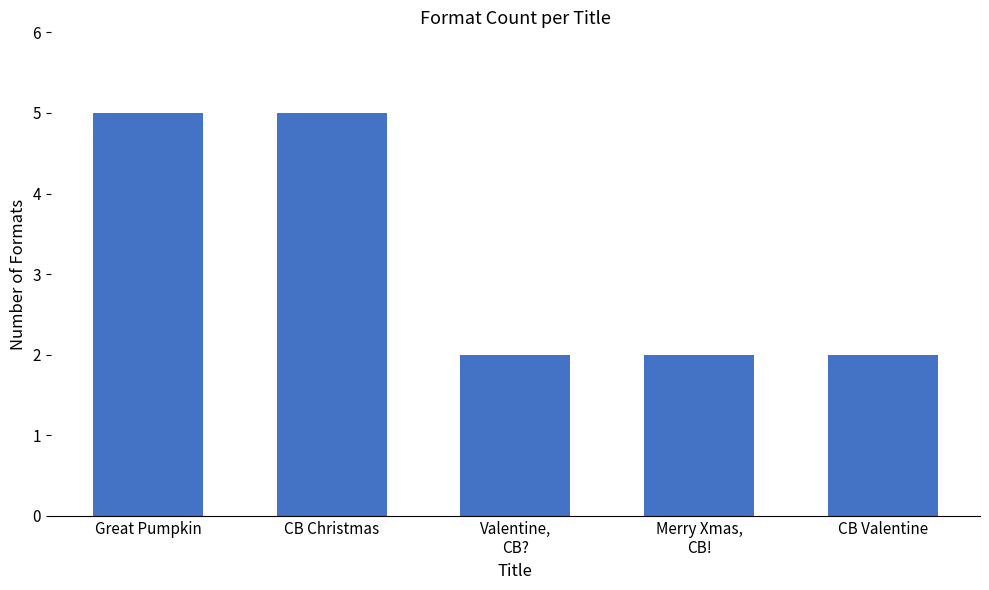

True or false: the data shows 2 at Valentine,
CB?.

True